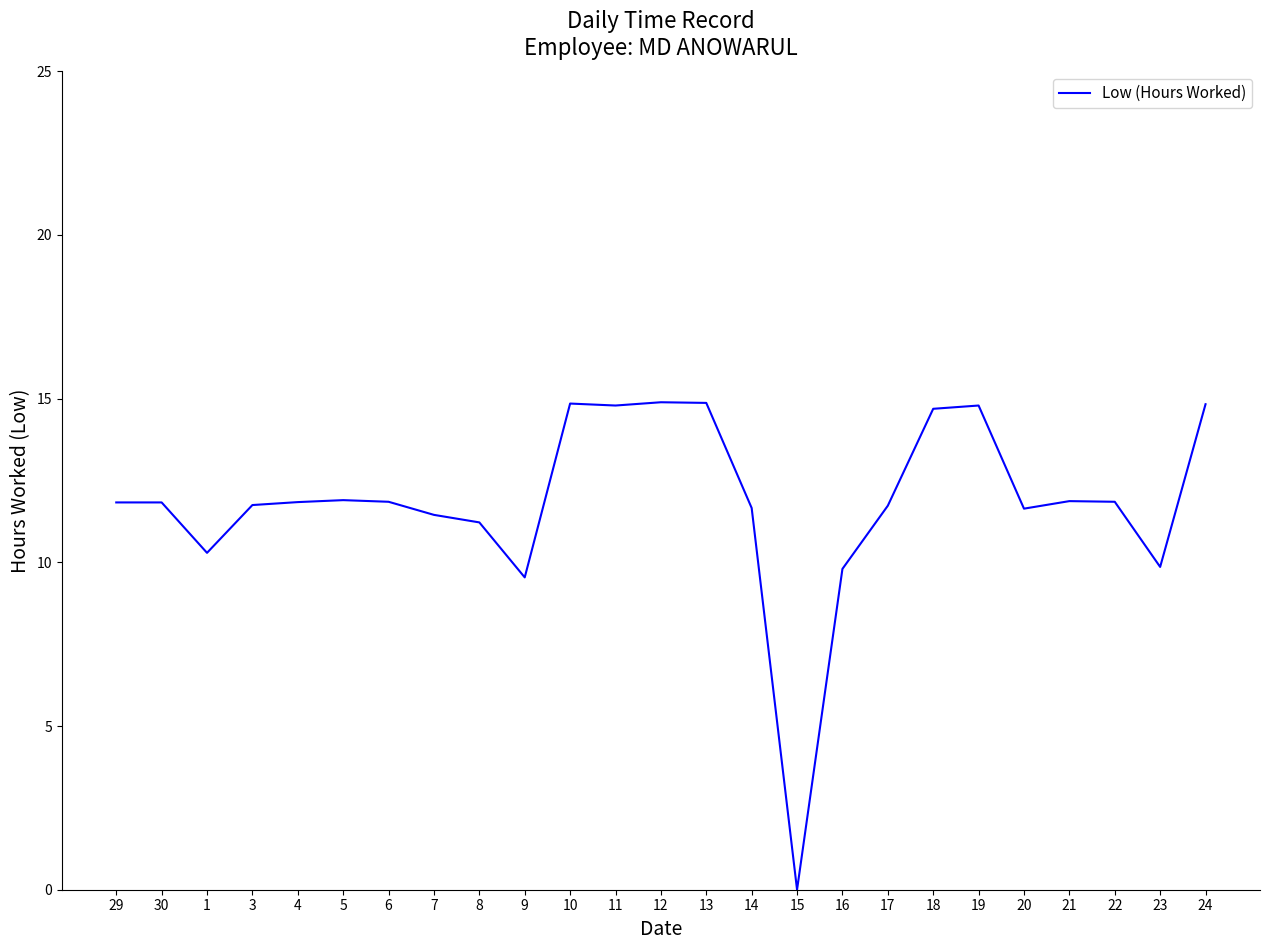

What position from the right is 22?

3